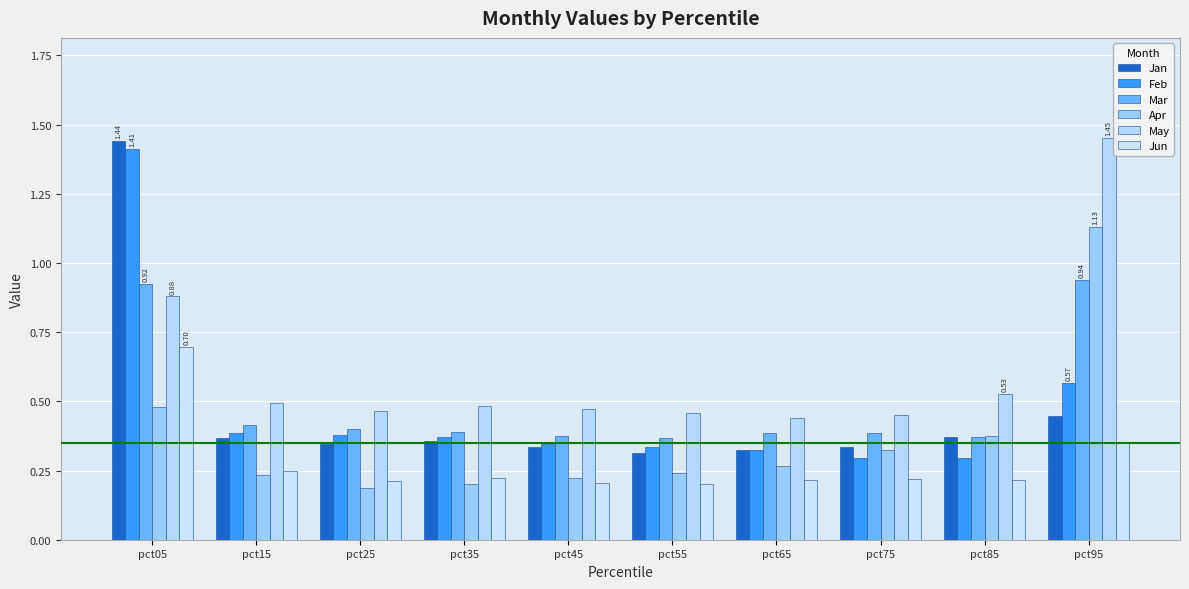

List the labels in order of Jun value, largest first.

pct05, pct95, pct15, pct35, pct75, pct85, pct65, pct25, pct45, pct55